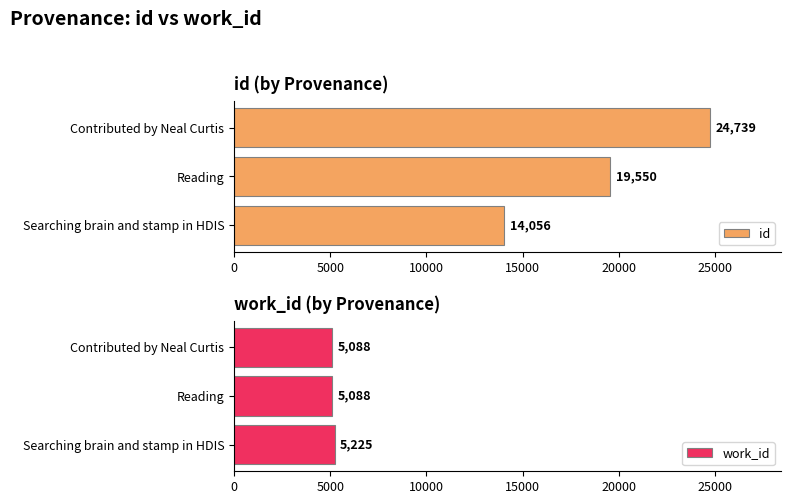

True or false: id has a value of 17052 at Contributed by Neal Curtis.

False